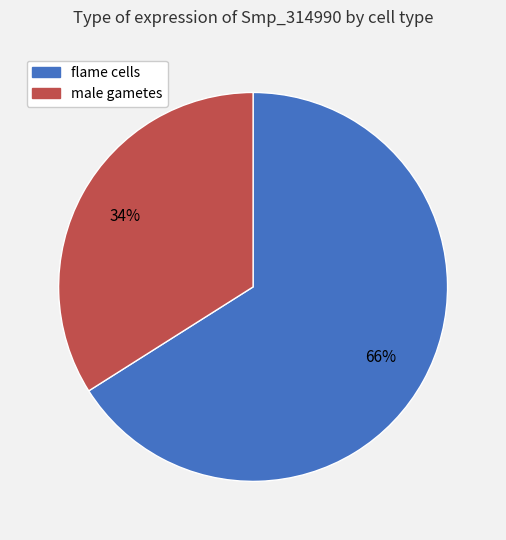

Rank the categories by value from lowest to highest.

male gametes, flame cells